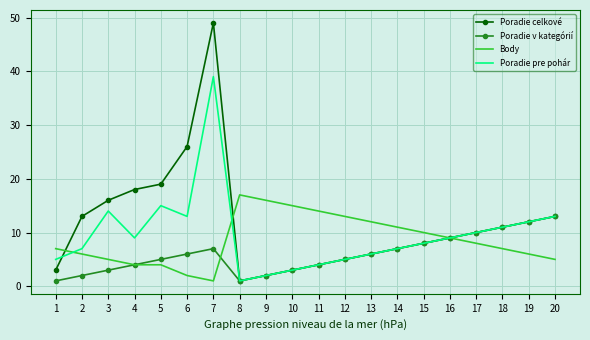

Which series has the largest range (max minus min)?

Poradie celkové